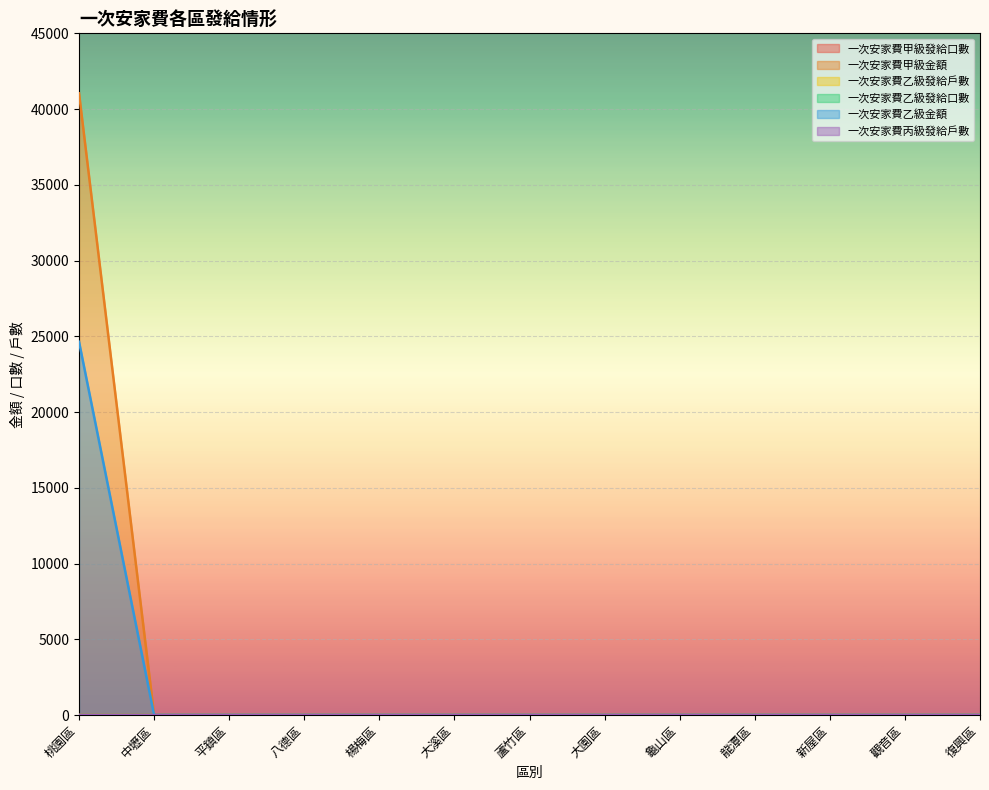

At 平鎮區, list the series in order from smallest to largest.

一次安家費甲級發給口數, 一次安家費甲級金額, 一次安家費乙級發給戶數, 一次安家費乙級發給口數, 一次安家費乙級金額, 一次安家費丙級發給戶數